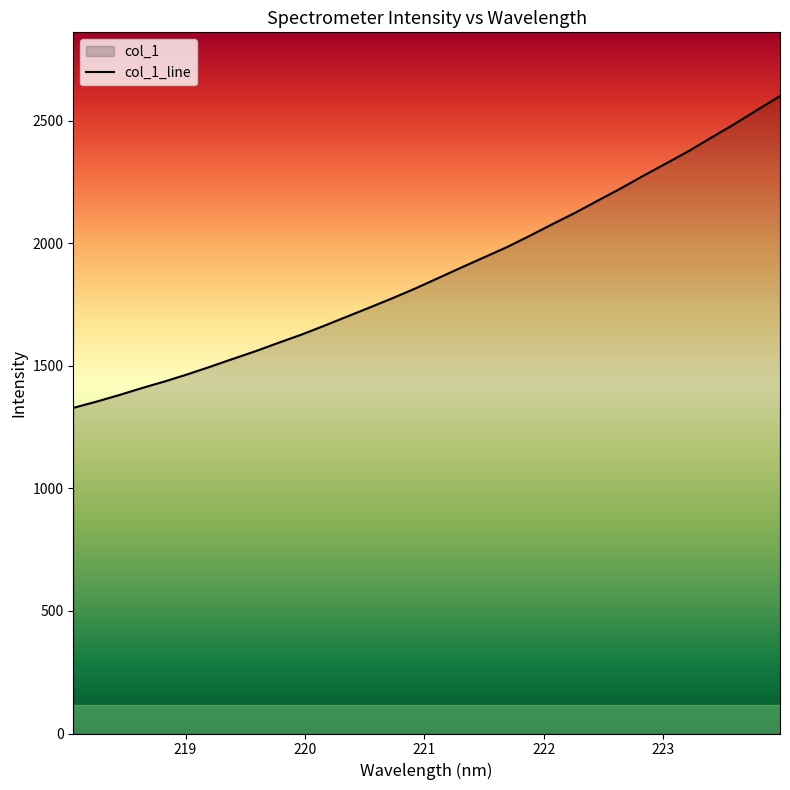

Rank the categories by value from lowest to highest.

218.0596, 218.2508, 218.442, 218.6332, 218.8244, 219.0156, 219.2067, 219.3979, 219.589, 219.7801, 219.9712, 220.1623, 220.3533, 220.5444, 220.7354, 220.9264, 221.1174, 221.3083, 221.4993, 221.6902, 221.8812, 222.0721, 222.263, 222.4538, 222.6447, 222.8355, 223.0264, 223.2172, 223.408, 223.5987, 223.7895, 223.9802